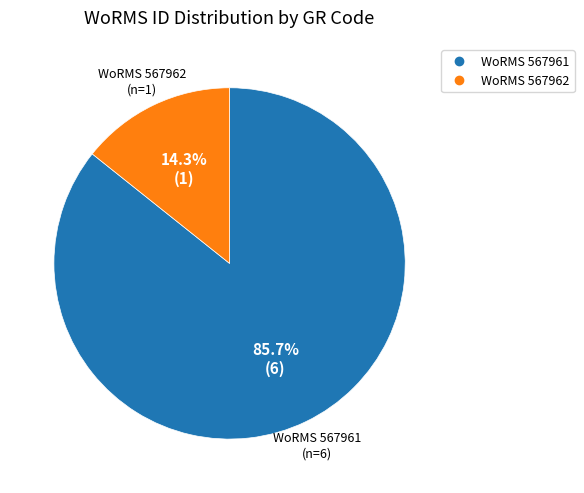

Does any single category account for the majority?

Yes